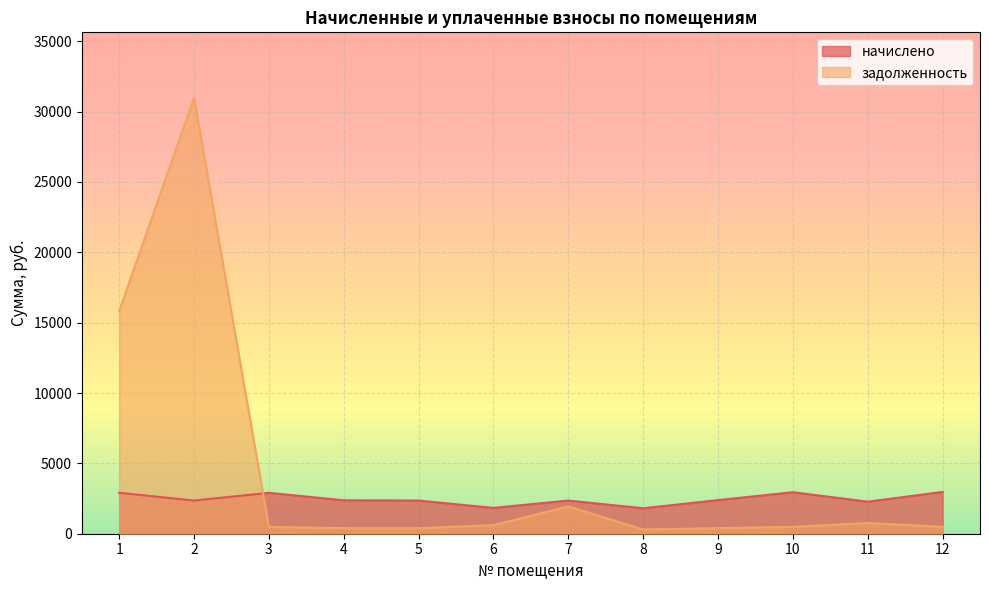

Does the chart display data point markers on the line(s)?

No